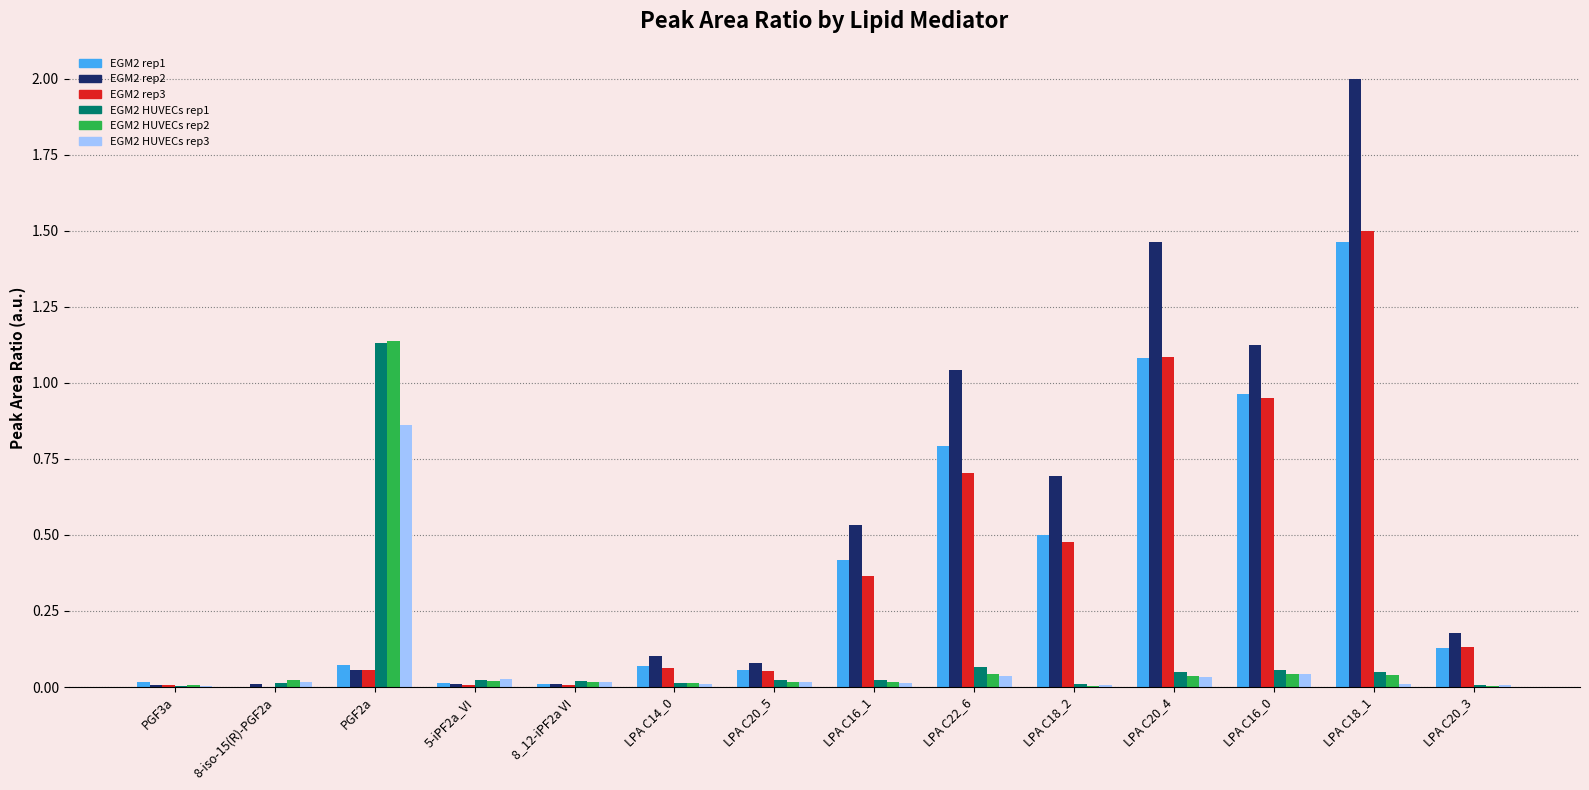

How many groups of bars are there?

14